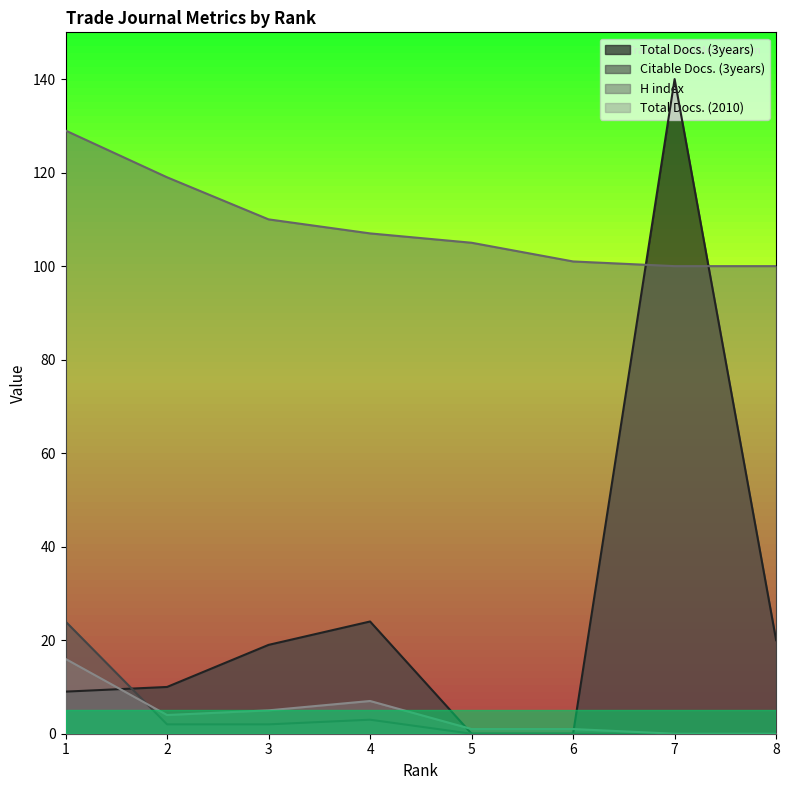

Between 7 and 5, which is larger?

7